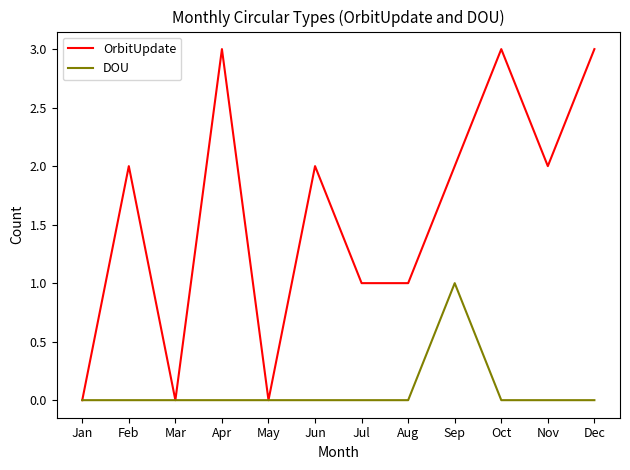

The value of DOU at Sep is 1. True or false?

True